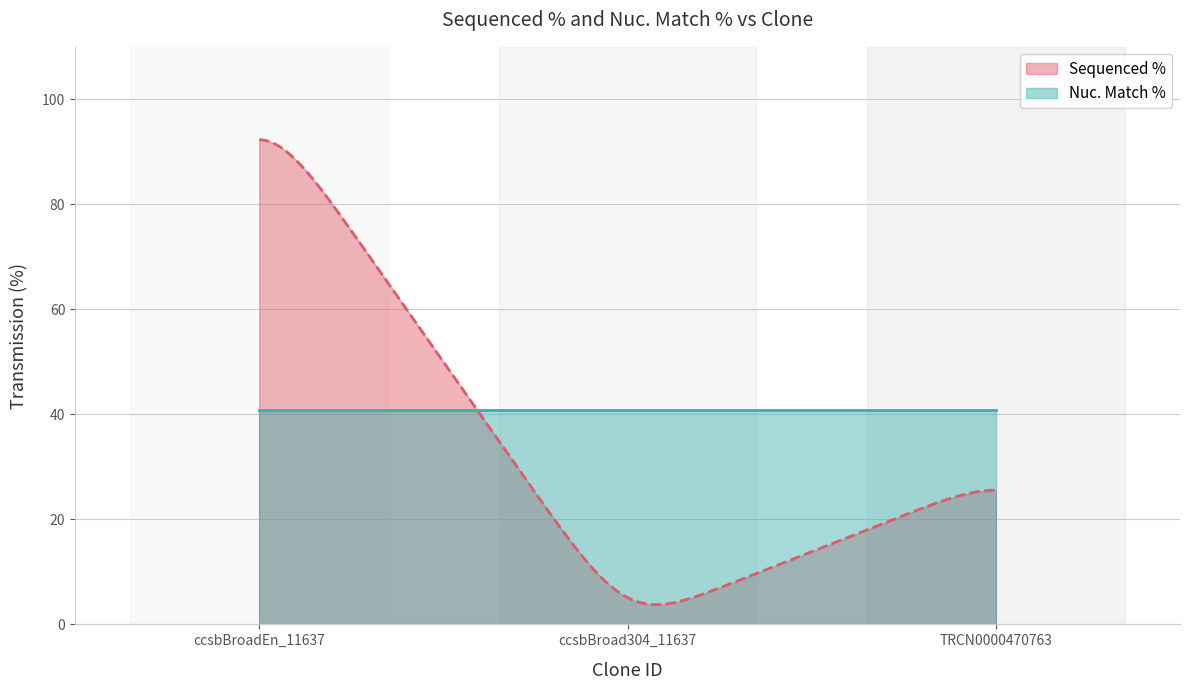

What is the difference between the maximum and minimum values in the Sequenced % series?

88.6